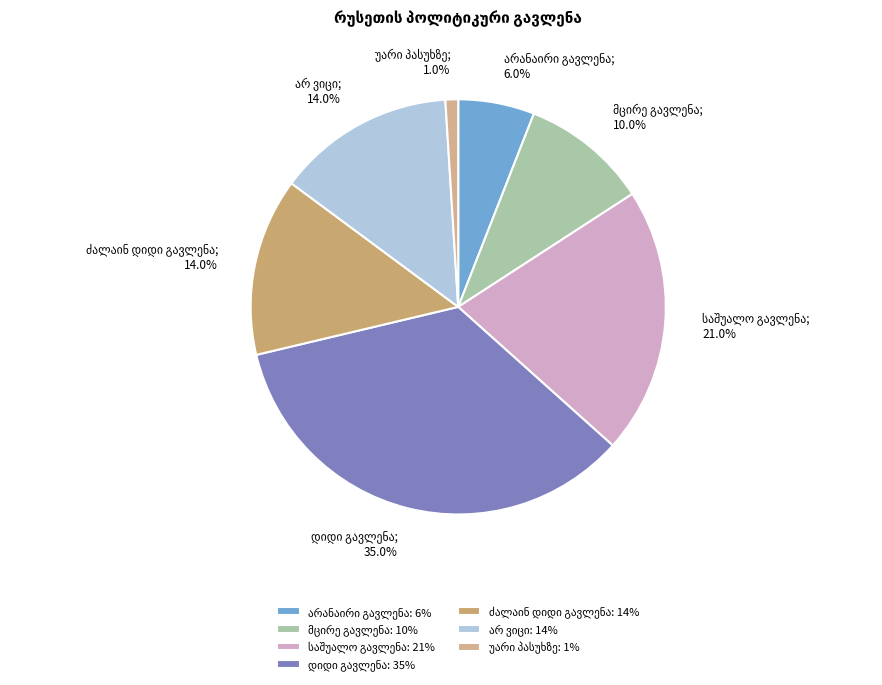

Approximately how many times larger is the value at საშუალო გავლენა compared to არანაირი გავლენა?

3.5